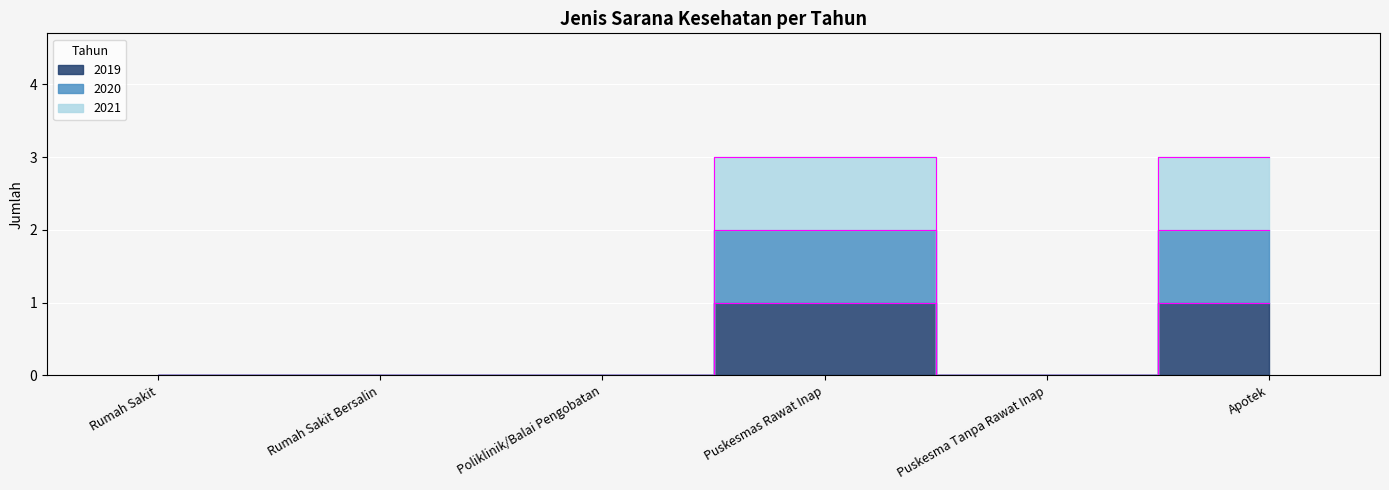

Reading left to right, what are all the values shown in this chart?

2019: 0	0	0	1	0	1
2020: 0	0	0	2	0	2
2021: 0	0	0	3	0	3